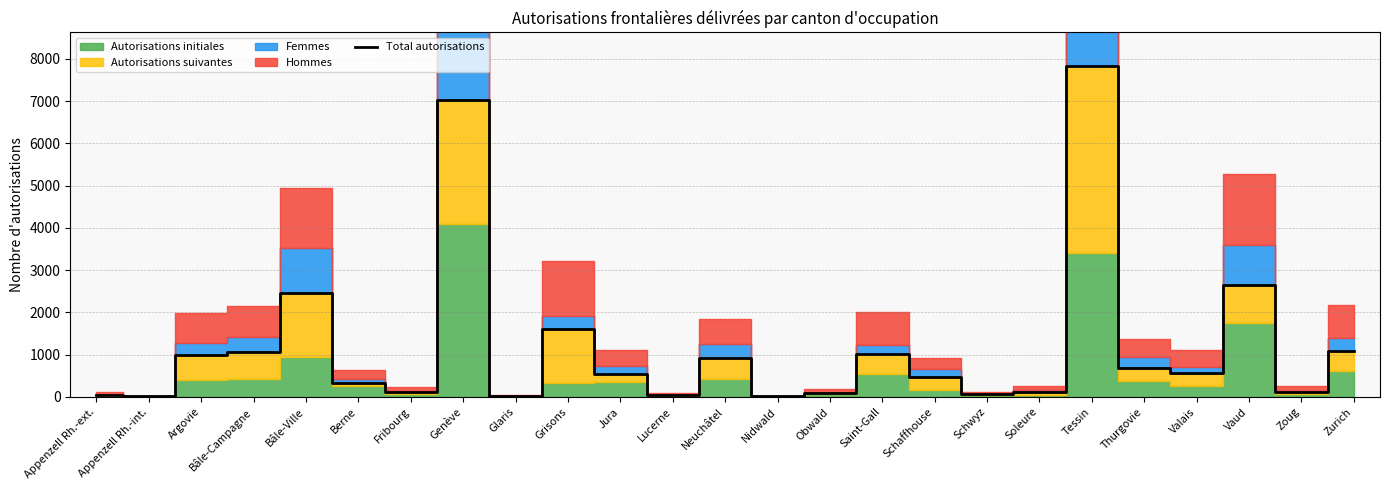

Reading left to right, what are all the values shown in this chart?

Appenzell Rh.-ext.=57	Appenzell Rh.-int.=15	Argovie=992	Bâle-Campagne=1072	Bâle-Ville=2471	Berne=318	Fribourg=119	Genève=7021	Glaris=26	Grisons=1612	Jura=550	Lucerne=42	Neuchâtel=917	Nidwald=10	Obwald=93	Saint-Gall=1009	Schaffhouse=462	Schwyz=63	Soleure=126	Tessin=7843	Thurgovie=690	Valais=556	Vaud=2638	Zoug=127	Zurich=1088